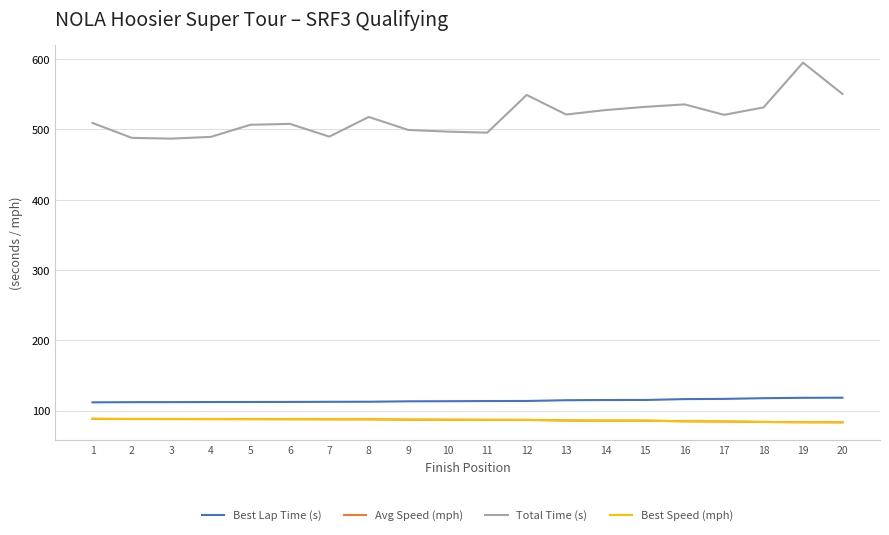

Does the chart have visible grid lines?

Yes